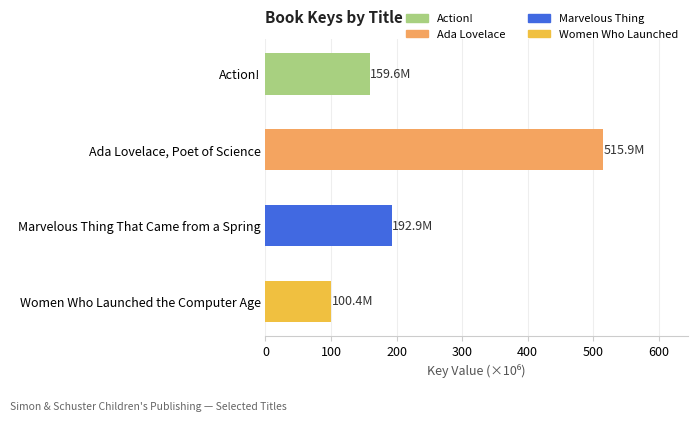

List the labels in order of value, largest first.

Ada Lovelace, Poet of Science, Marvelous Thing That Came from a Spring, Action!, Women Who Launched the Computer Age